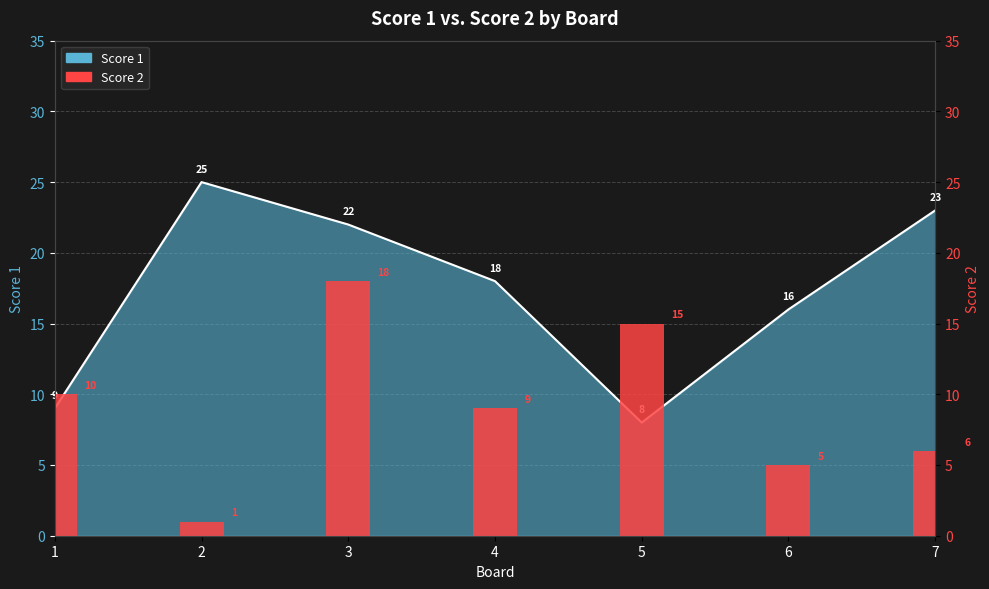

What is the ratio of the value at 7 to the value at 6?

1.4